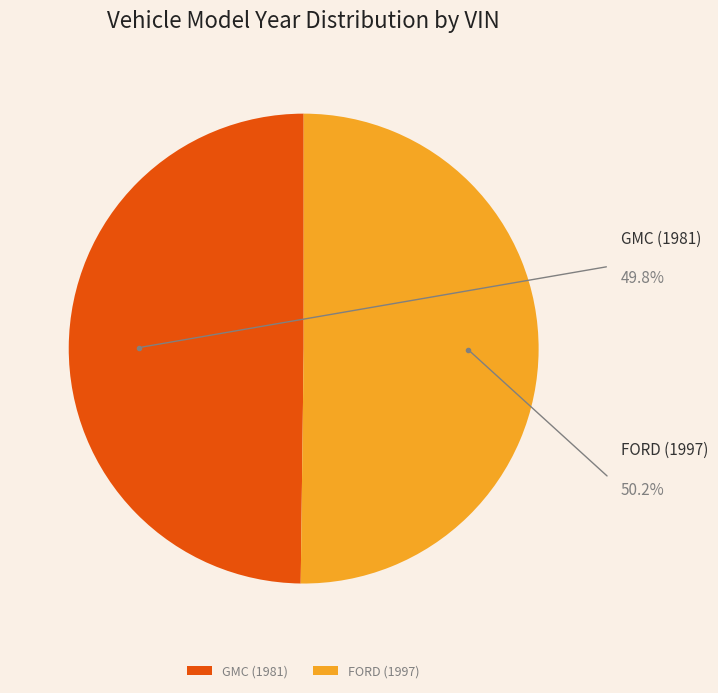

Rank the categories by value from lowest to highest.

1G5DC18D0BF103108, 1FTDX0868VKB08125